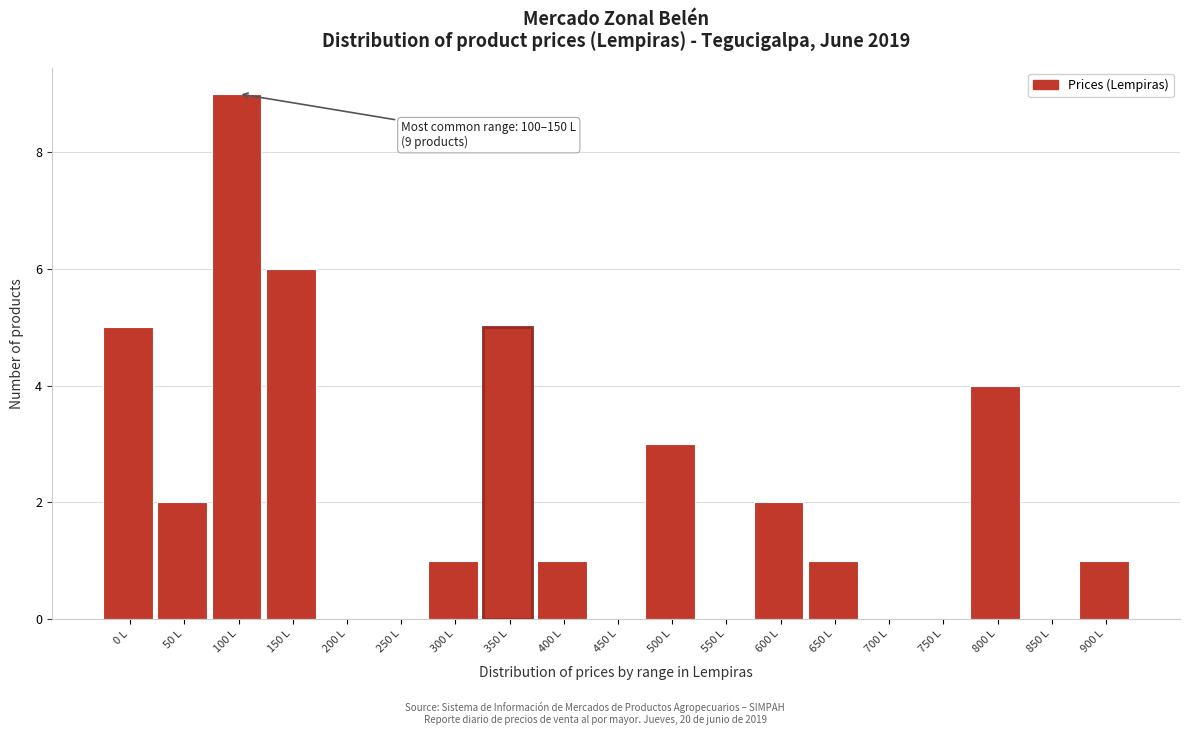

Reading left to right, transcribe all the data shown in this chart.

0 L=5	50 L=2	100 L=9	150 L=6	200 L=0	250 L=0	300 L=1	350 L=5	400 L=1	450 L=0	500 L=3	550 L=0	600 L=2	650 L=1	700 L=0	750 L=0	800 L=4	850 L=0	900 L=1